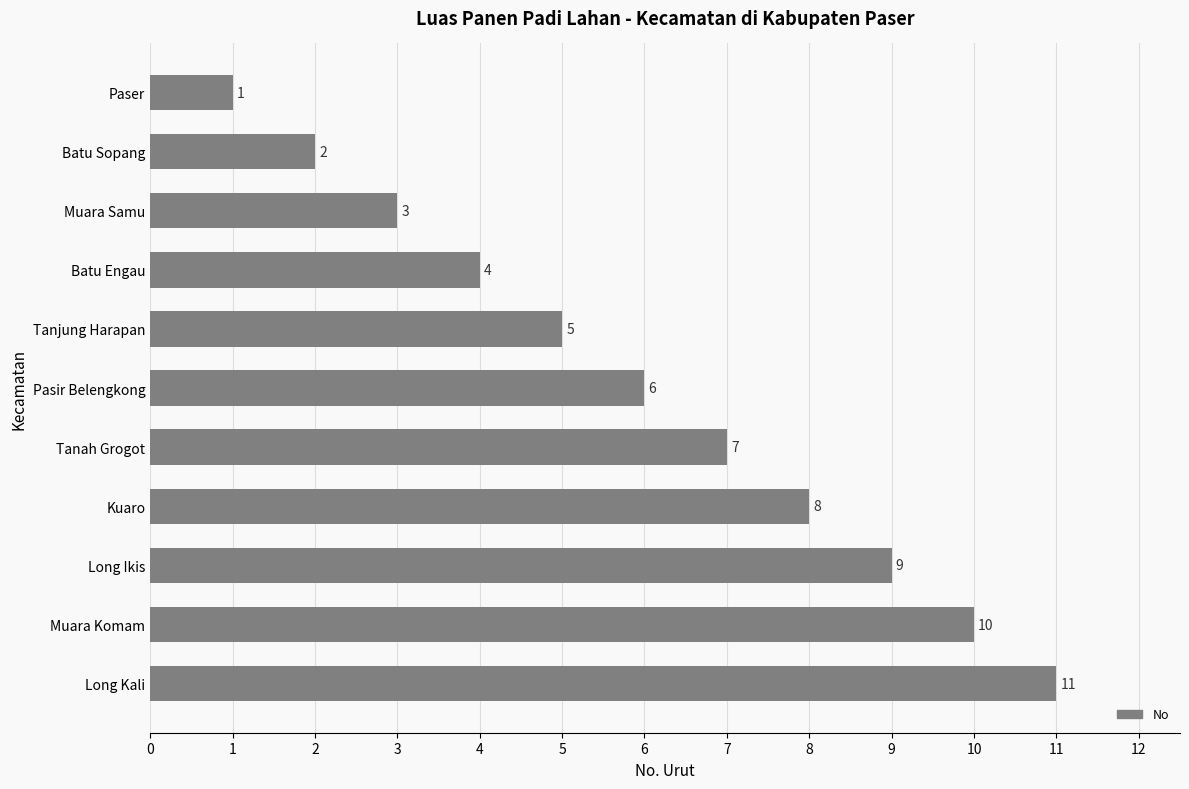

How many bars are there in total?

11